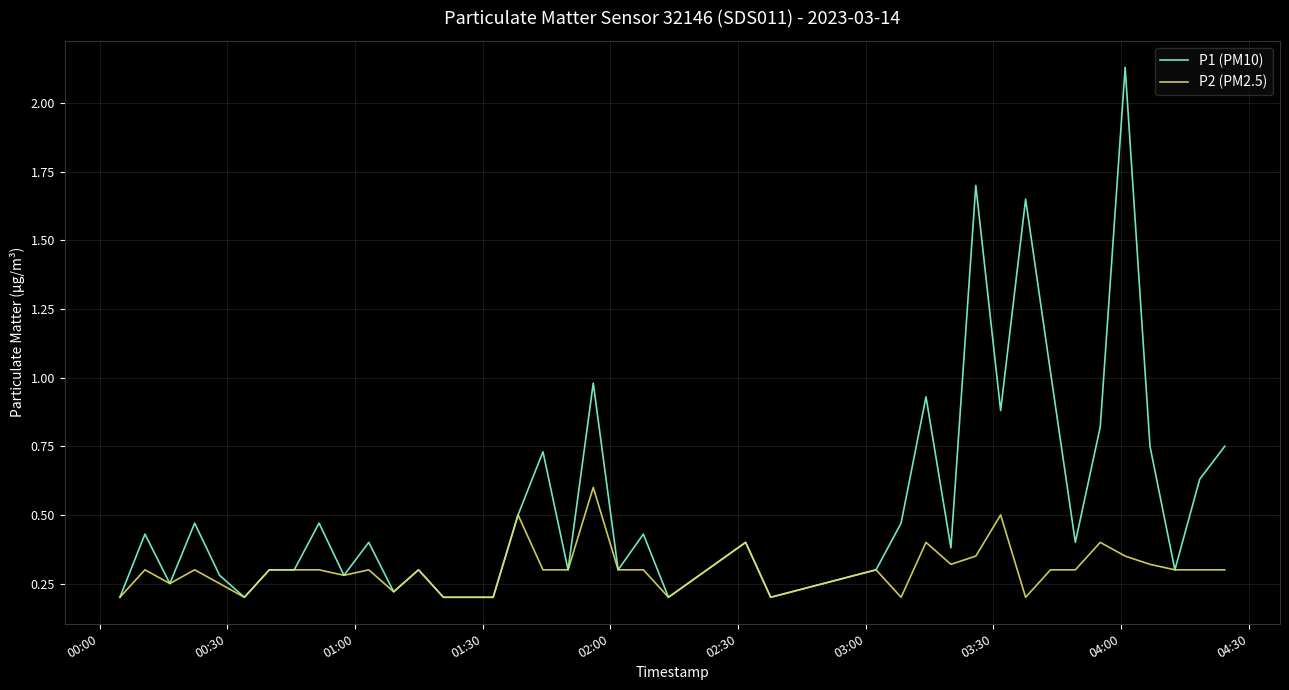

List the series in order of their peak value, lowest first.

P2 (PM2.5), P1 (PM10)